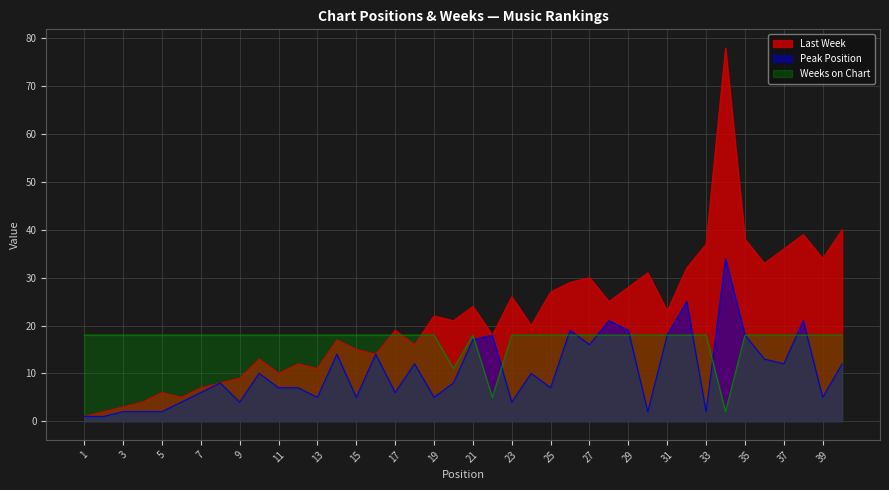

Which series ends up on top after the final intersection of Weeks on Chart and Last Week?

Last Week